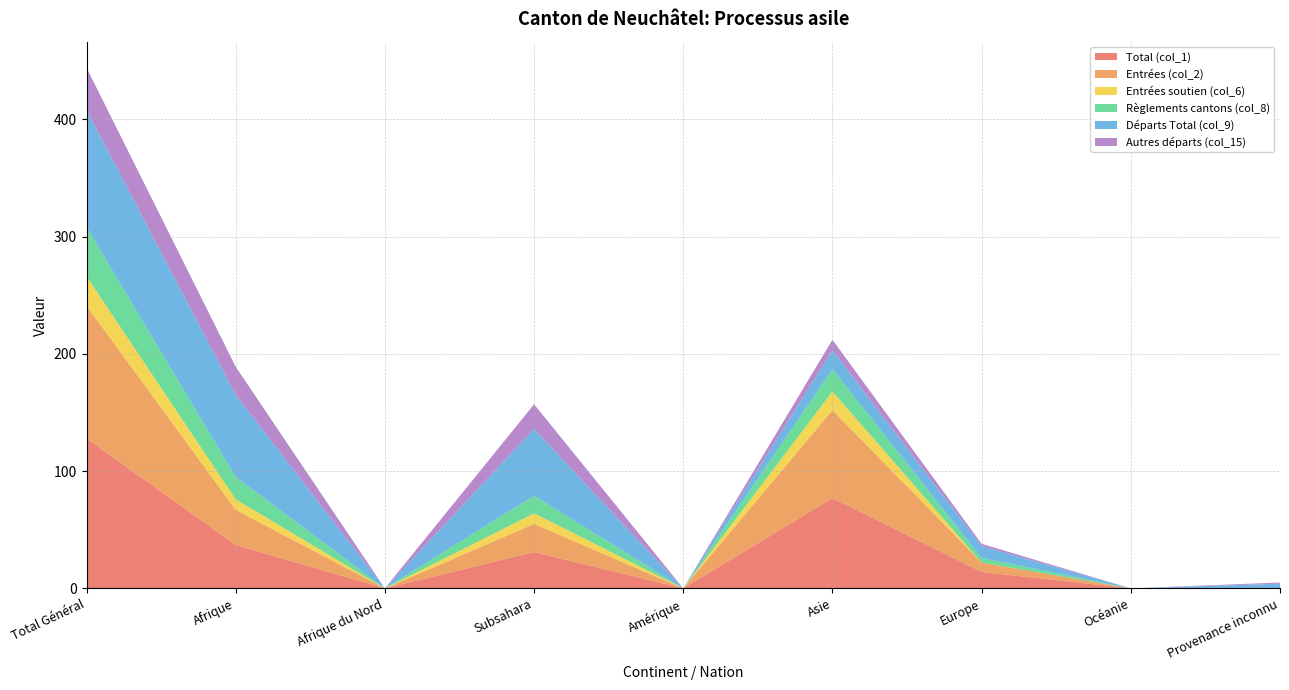

Reading left to right, list all the values displayed in this chart.

Total (col_1): 128	37	0	31	0	77	14	0	0
Entrées (col_2): 113	30	0	24	0	75	8	0	0
Entrées soutien (col_6): 25	9	0	9	0	16	0	0	0
Règlements cantons (col_8): 42	19	0	15	0	19	4	0	0
Départs Total (col_9): 100	70	0	57	0	16	10	0	4
Autres départs (col_15): 36	24	0	21	0	9	2	0	1